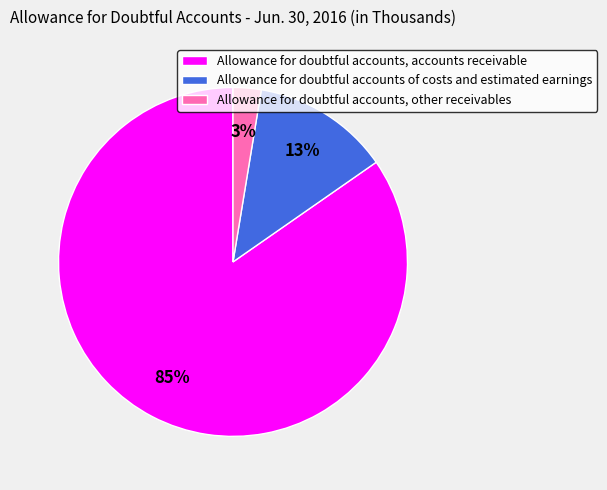

Is the sum of Allowance for doubtful accounts of costs and estimated earnings and Allowance for doubtful accounts, other receivables greater than half?

No